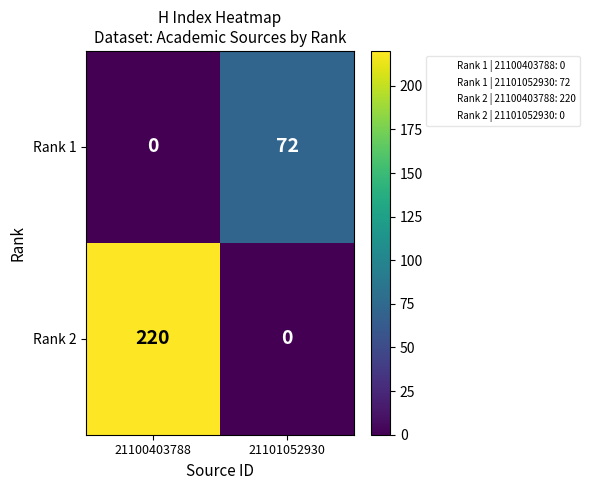

At which category is the sum across all series the highest?

21100403788